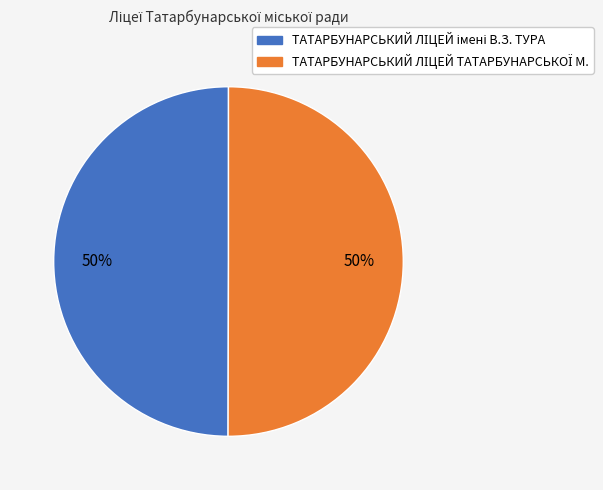

To the nearest percent, what is the average slice percentage?

50%